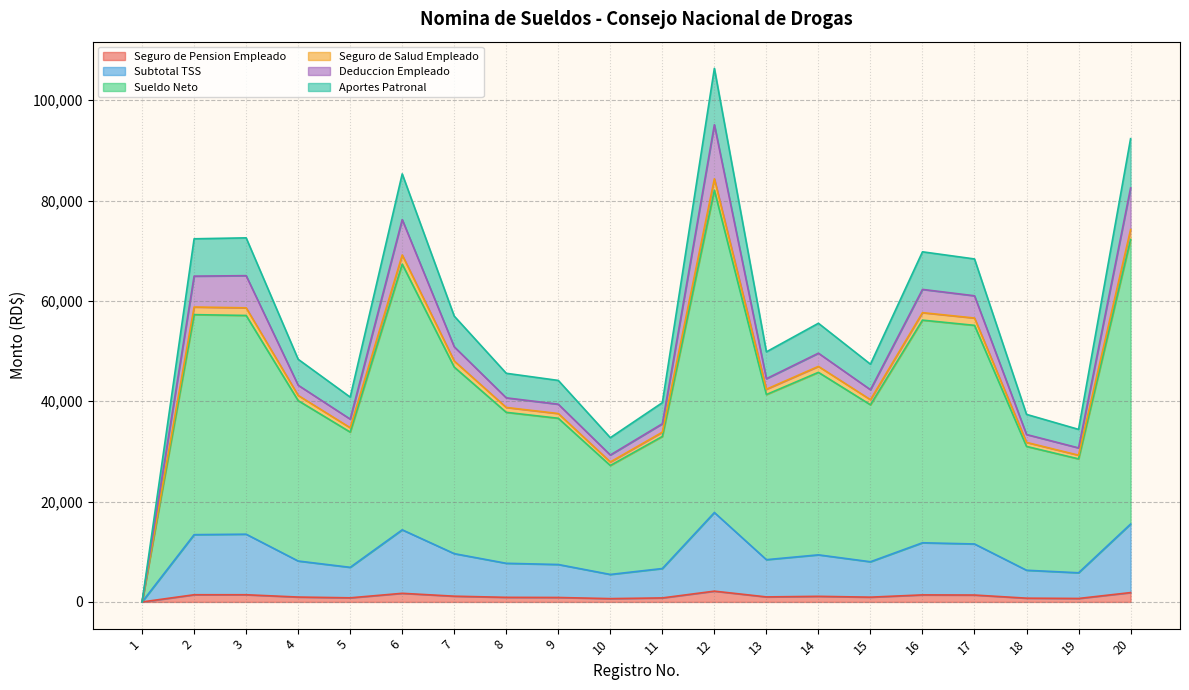

True or false: Seguro de Salud Empleado and Subtotal TSS intersect in this chart.

False